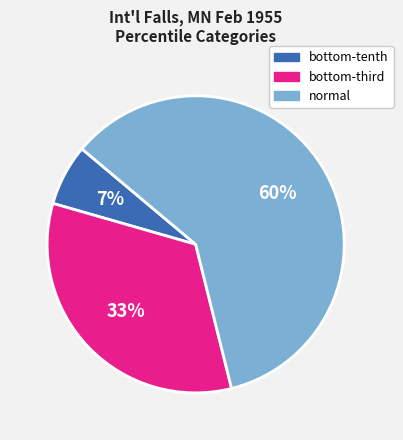

Rank the categories by value from lowest to highest.

bottom-tenth, bottom-third, normal